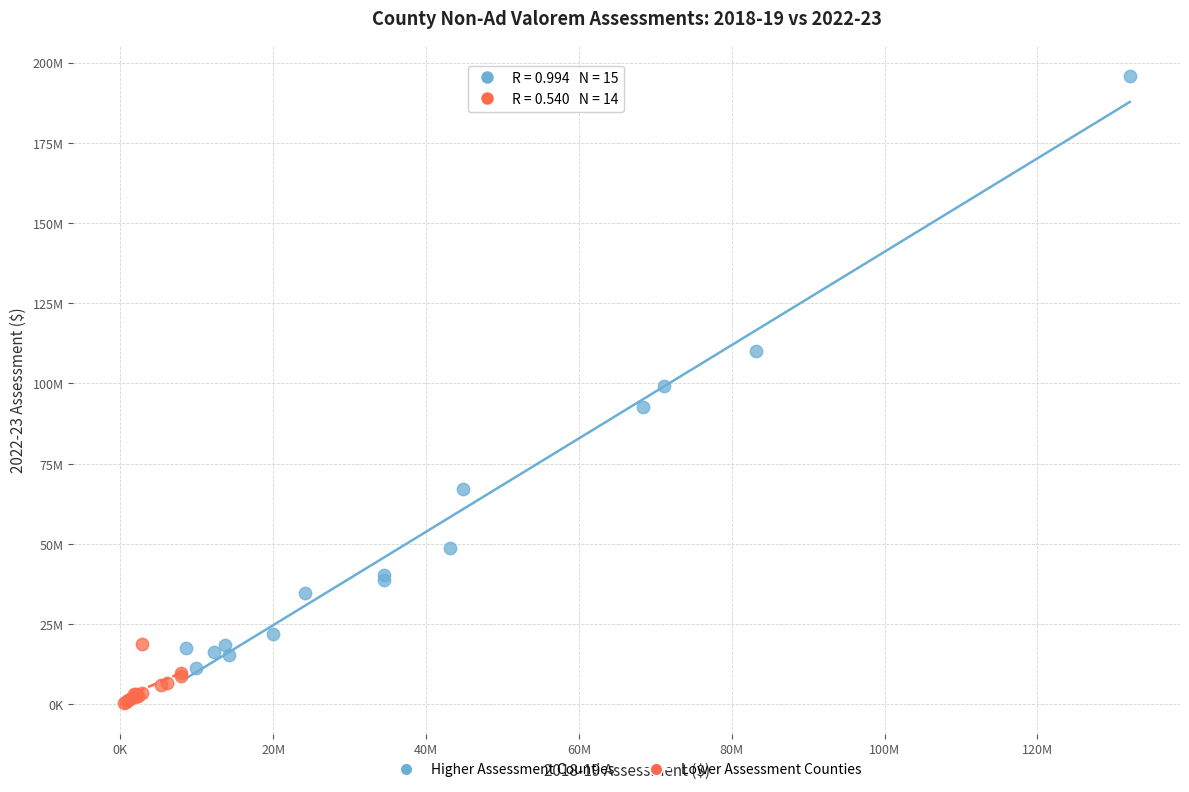

Which series contains the lowest Y value?

Lower Assessment Counties